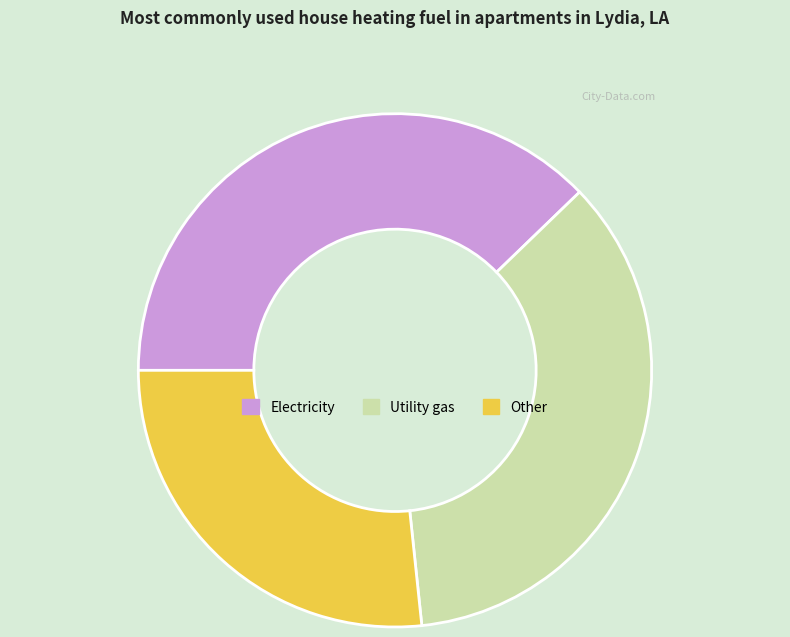

Approximately how many times larger is the value at Utility gas compared to Electricity?

0.9